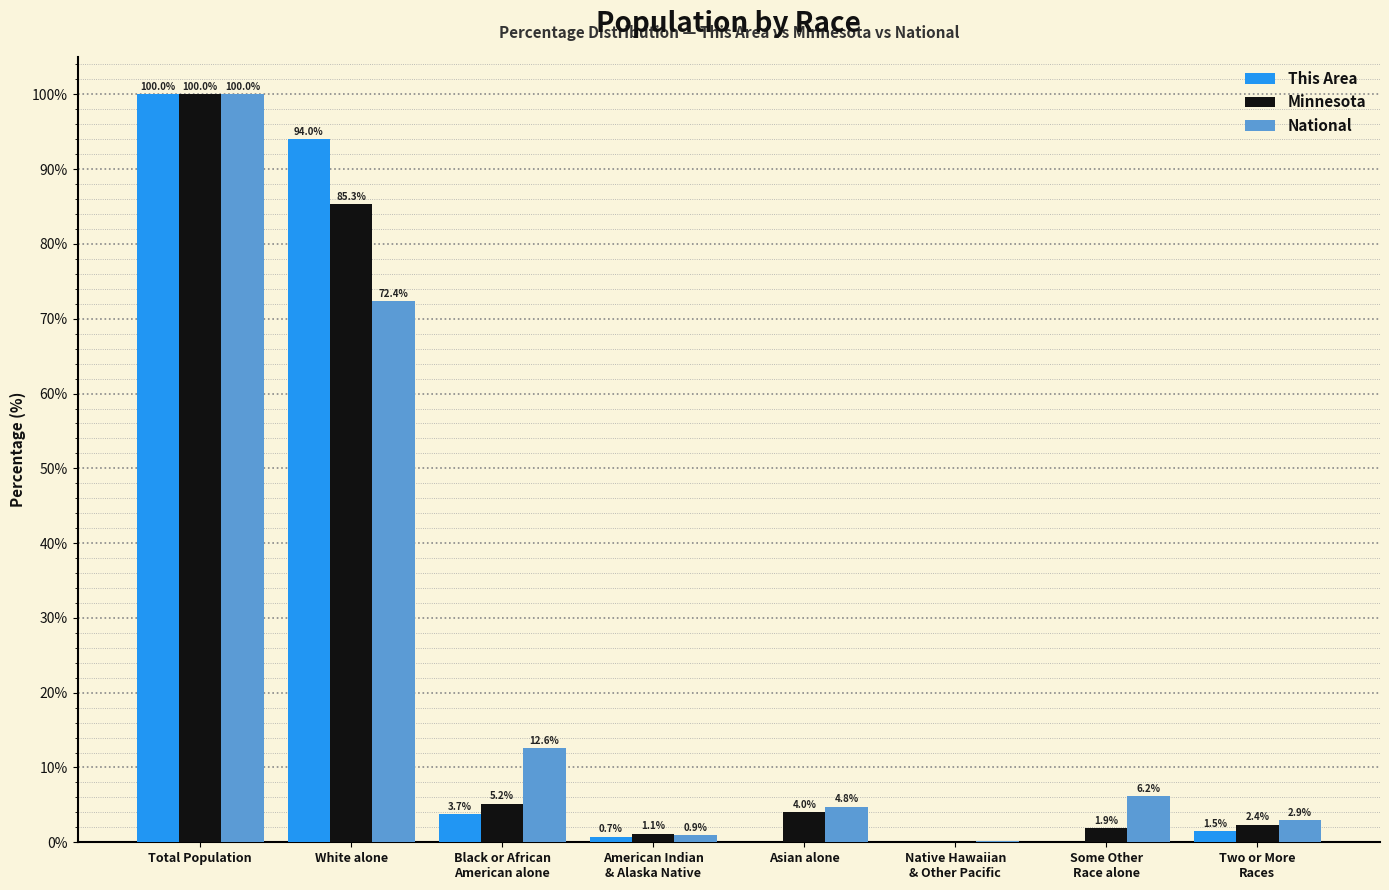

Where is Minnesota nearest to the value 50?

White alone